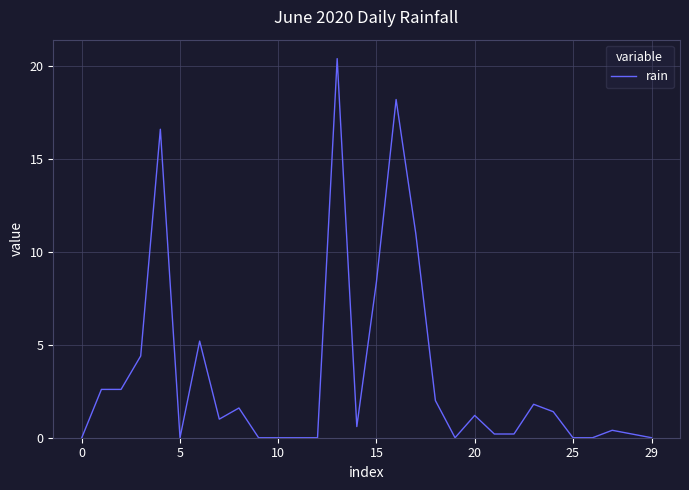

Reading right to left, what are all the values shown in this chart?

0.0	0.2	0.4	0.0	0.0	1.4	1.8	0.2	0.2	1.2	0.0	2.0	11.0	18.2	8.4	0.6	20.4	0.0	0.0	0.0	0.0	1.6	1.0	5.2	0.0	16.6	4.4	2.6	2.6	0.0